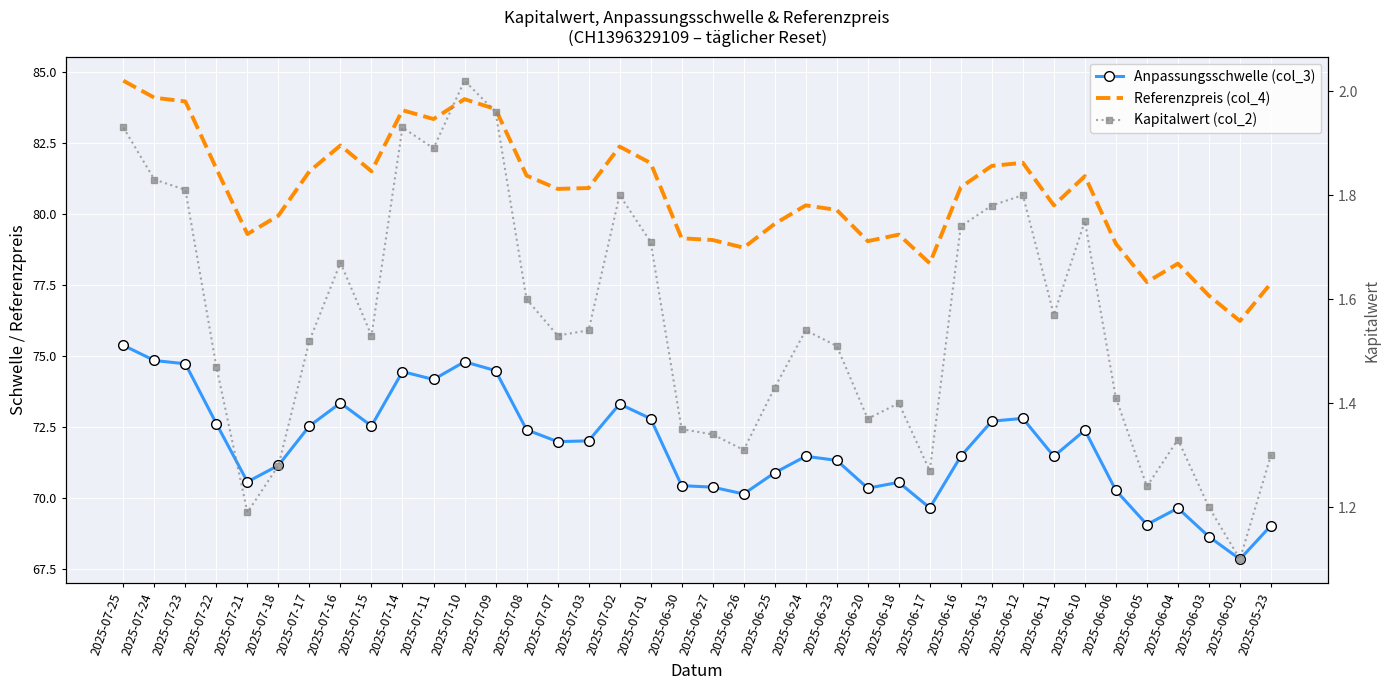

How many interior local valleys does the Referenzpreis (col_4) series have?

10